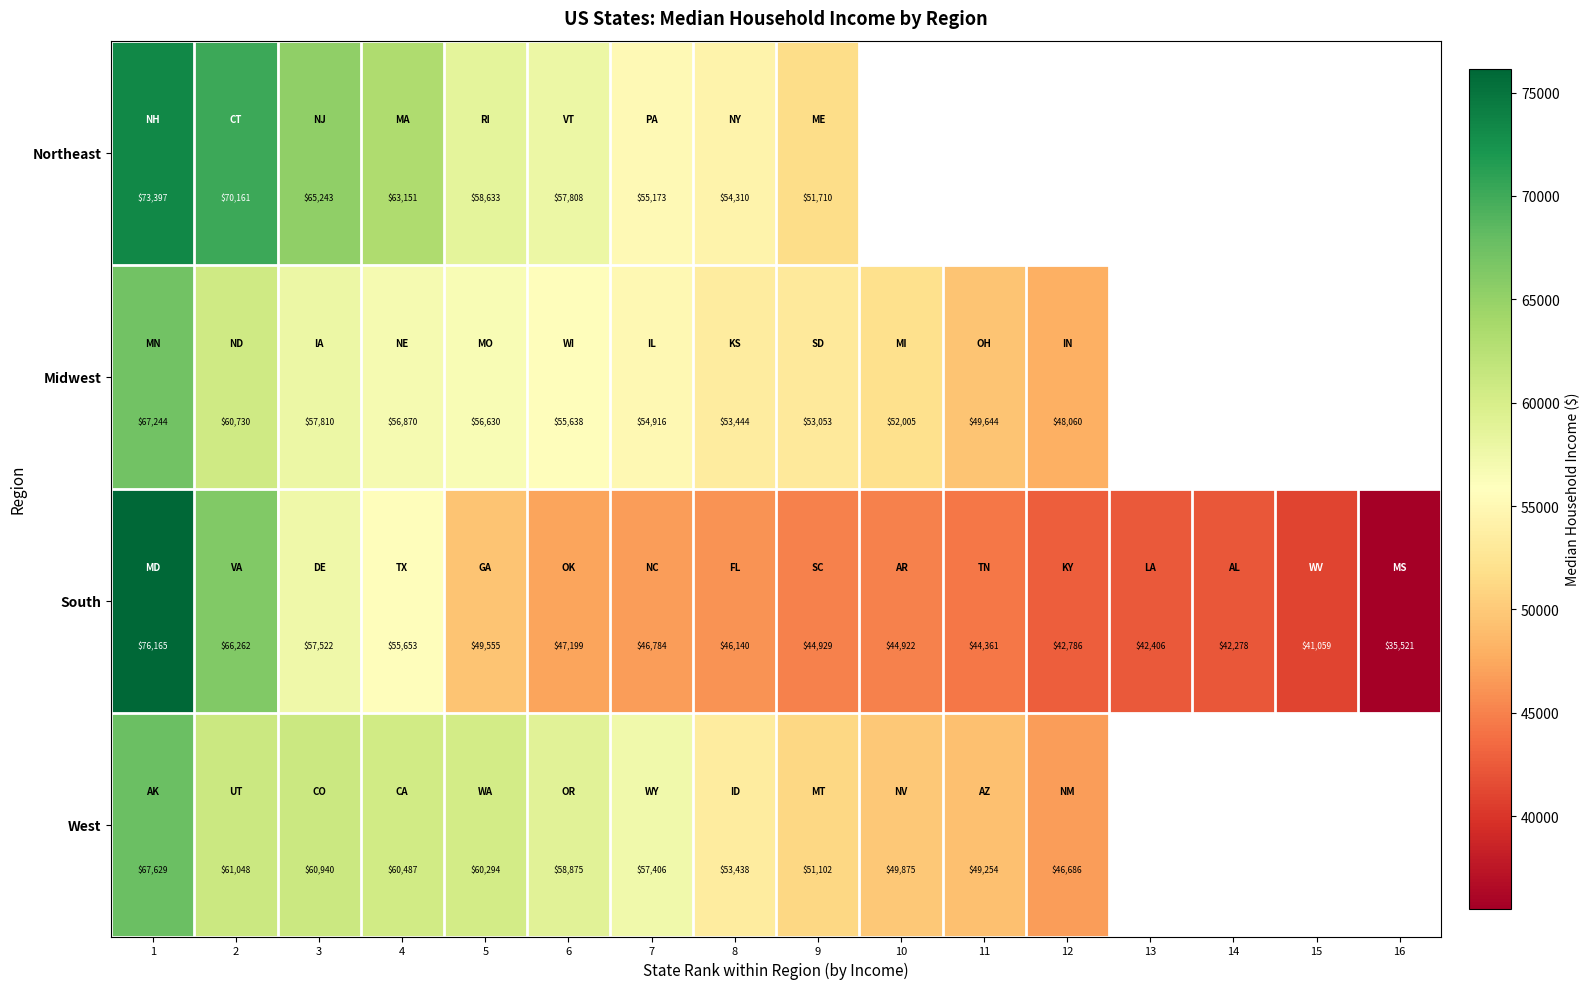

What is the lowest value of the South series?

35521